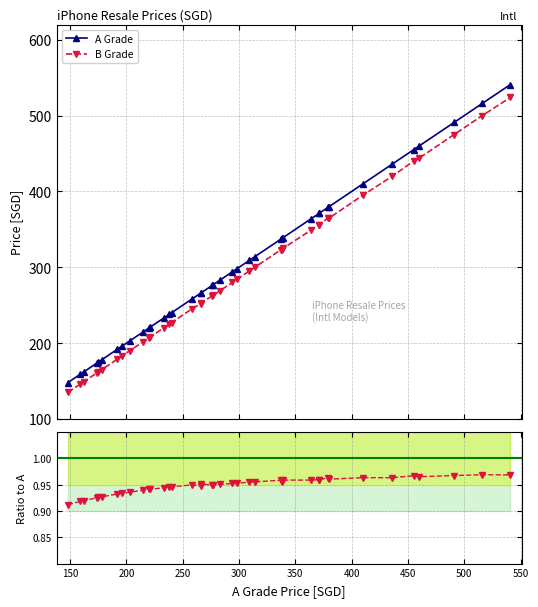

List the series in order of their peak value, lowest first.

B/A ratio, B Grade, A Grade